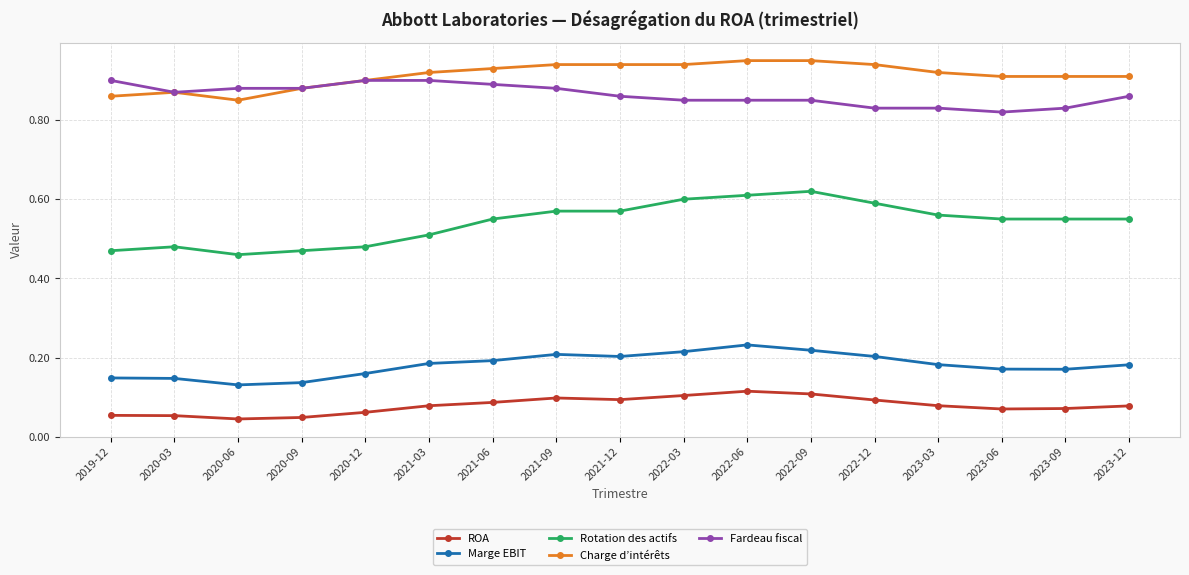

Rank the series by their maximum value, from lowest to highest.

ROA, Marge EBIT, Rotation des actifs, Fardeau fiscal, Charge d’intérêts